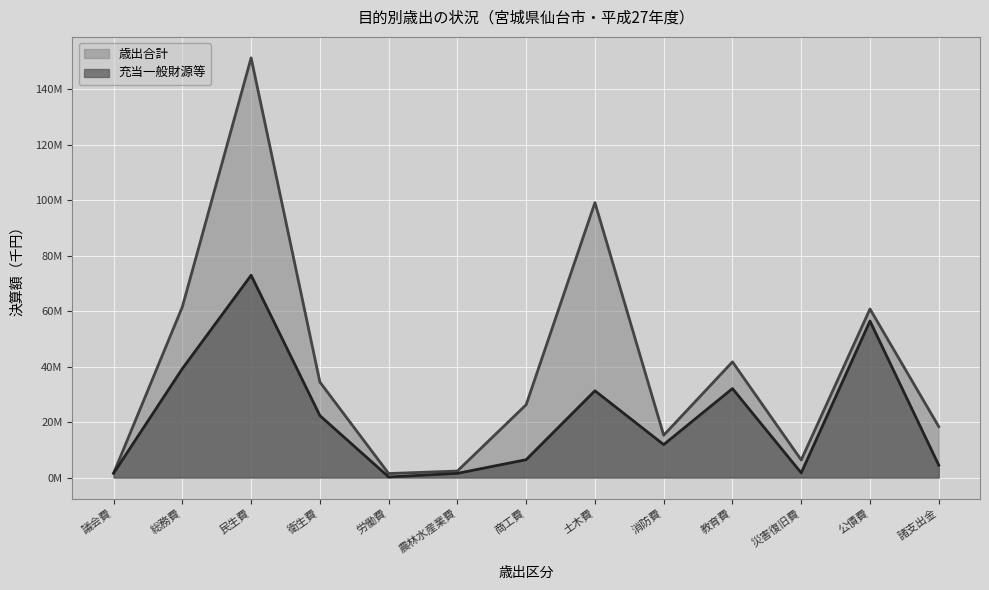

The 充当一般財源等 series shows 2063884 at 農林水産業費. True or false?

False